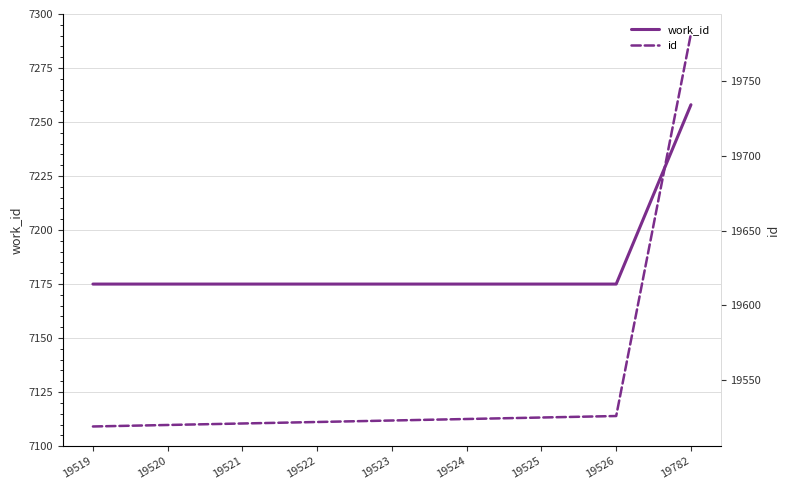

Which has a higher value, 19526 or 19520?

19526